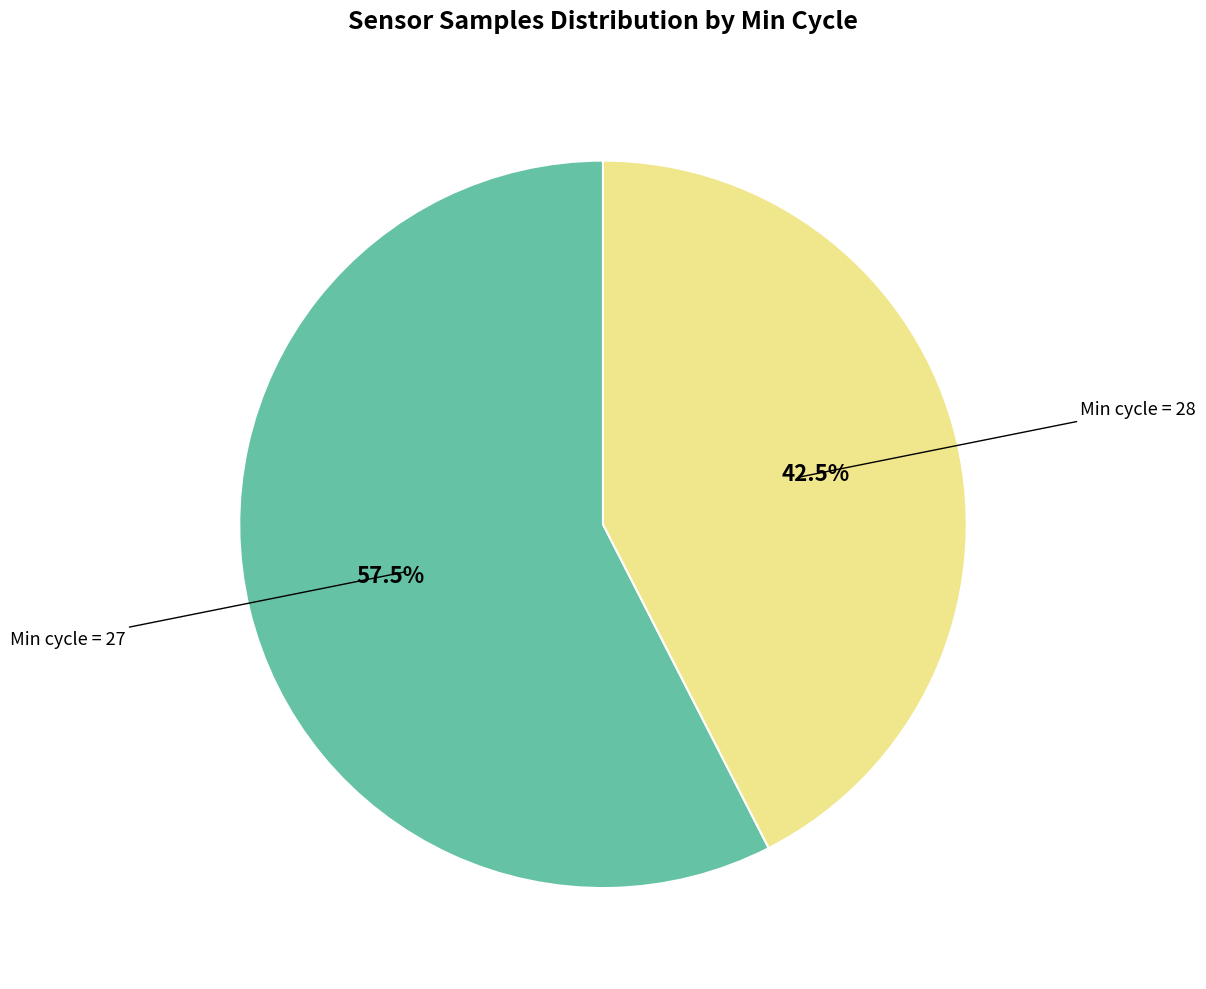

How many slices are in this pie chart?

2